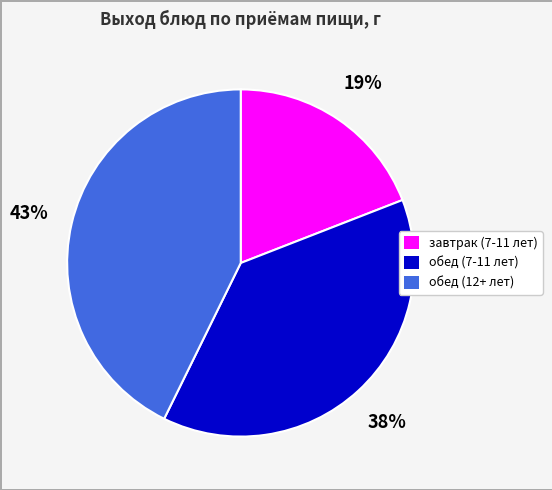

The обед (12+ лет) slice represents 57% of the pie. True or false?

False